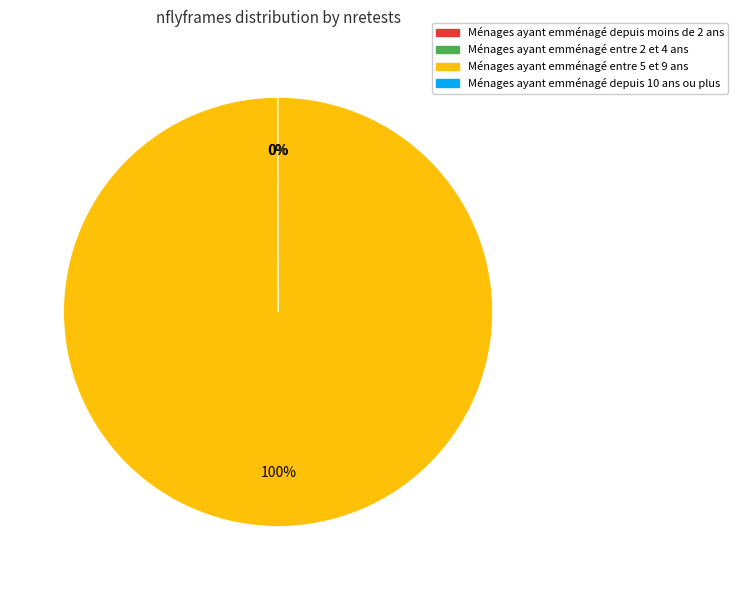

To the nearest percent, what is the average slice percentage?

33%